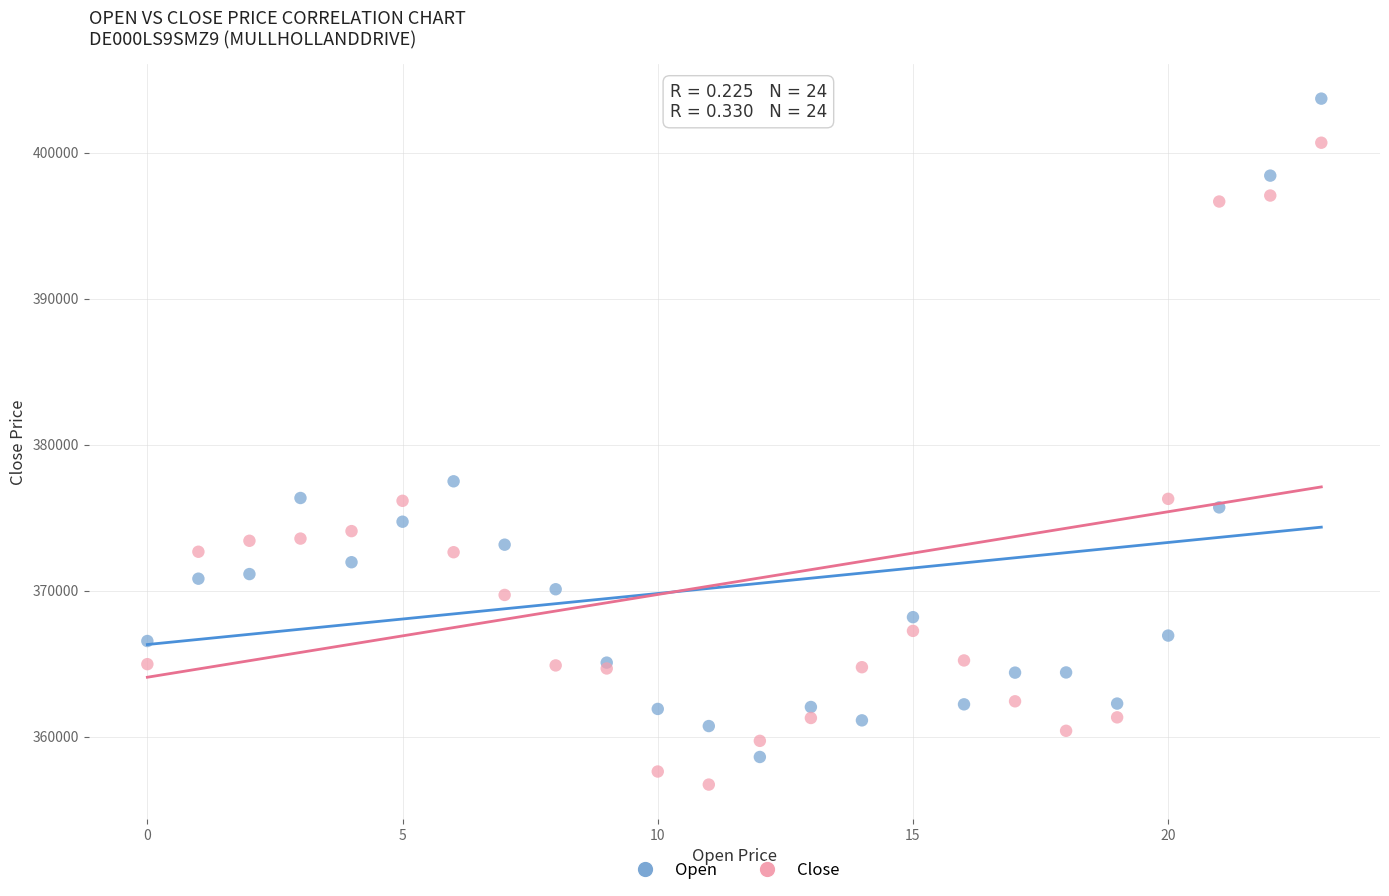

In the Open series, what Y value is closest to 381147?

377482